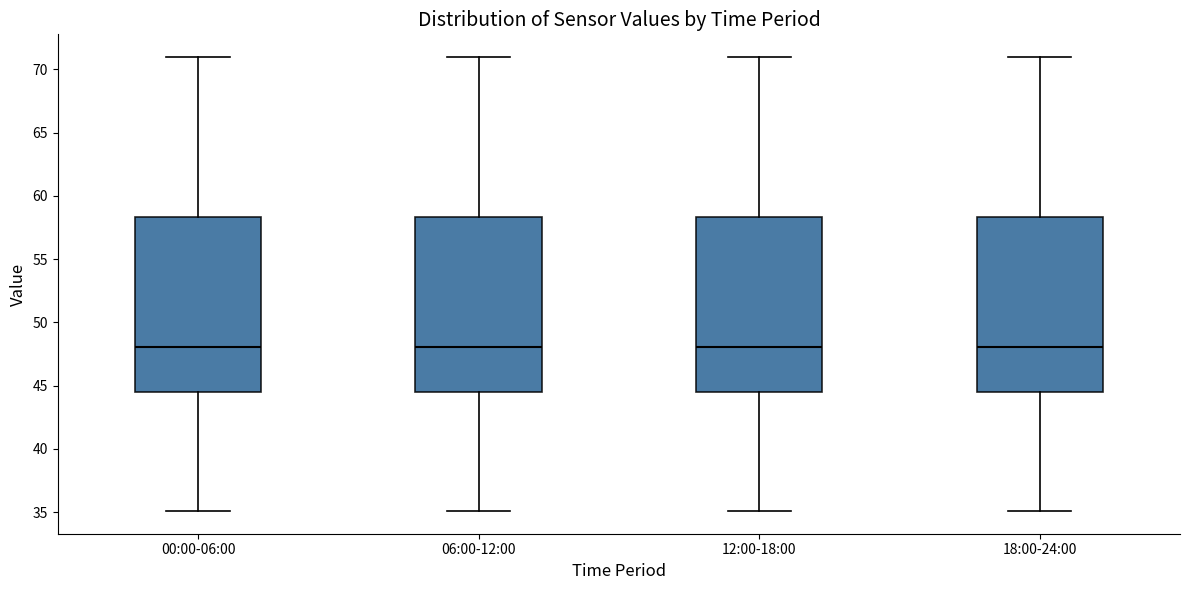

Reading left to right, read every box against the y-axis: the position of its median line, the range the box covers, and the ends of its whiskers. The values are not printed on the chart, so give them approximately, as read against the axis.

00:00-06:00: median 48.0, box 44.5 to 58.5, whiskers 35.0 to 71.0
06:00-12:00: median 48.0, box 44.5 to 58.5, whiskers 35.0 to 71.0
12:00-18:00: median 48.0, box 44.5 to 58.5, whiskers 35.0 to 71.0
18:00-24:00: median 48.0, box 44.5 to 58.5, whiskers 35.0 to 71.0